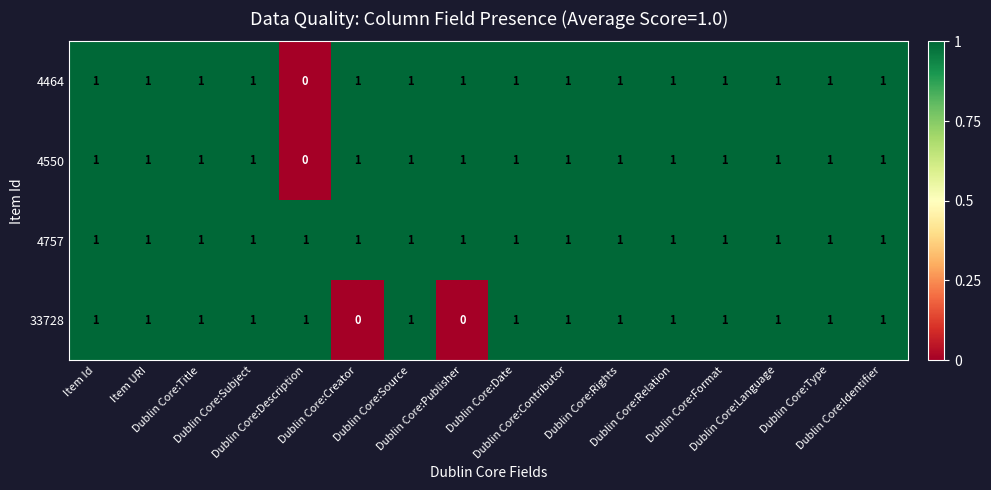

Count the 33728 values in the range 1 to 2.

14